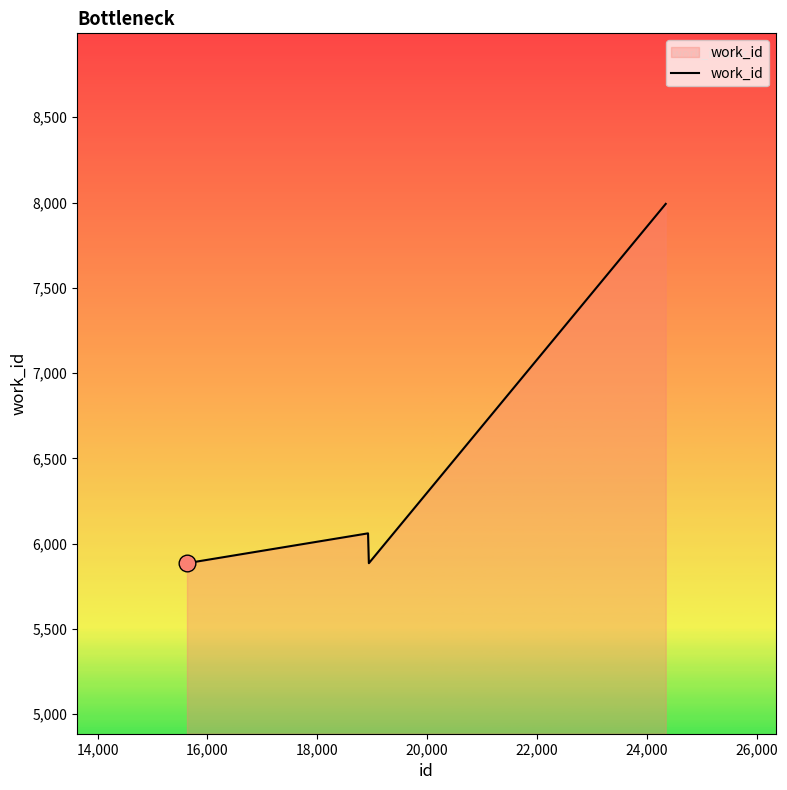

What is the sum of all values?

25822